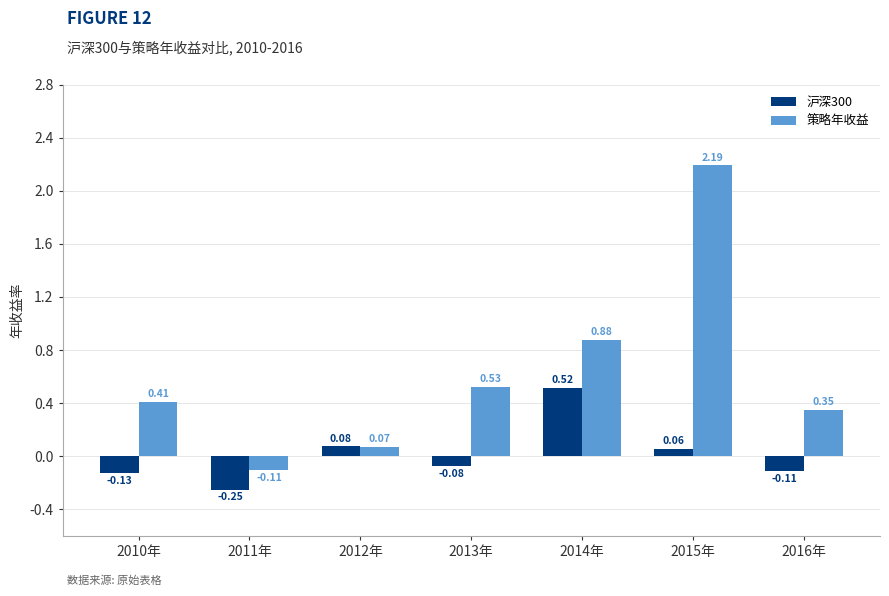

At which label is 策略年收益 closest to 1?

2014年